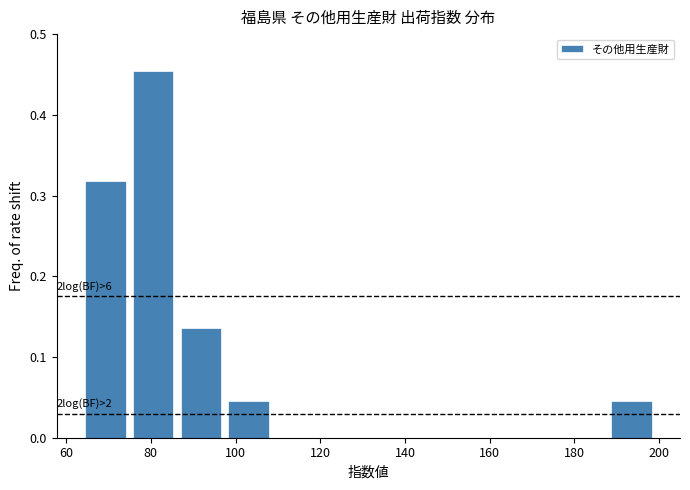

Over which range of the x-axis is the bar tallest?

74 to 86